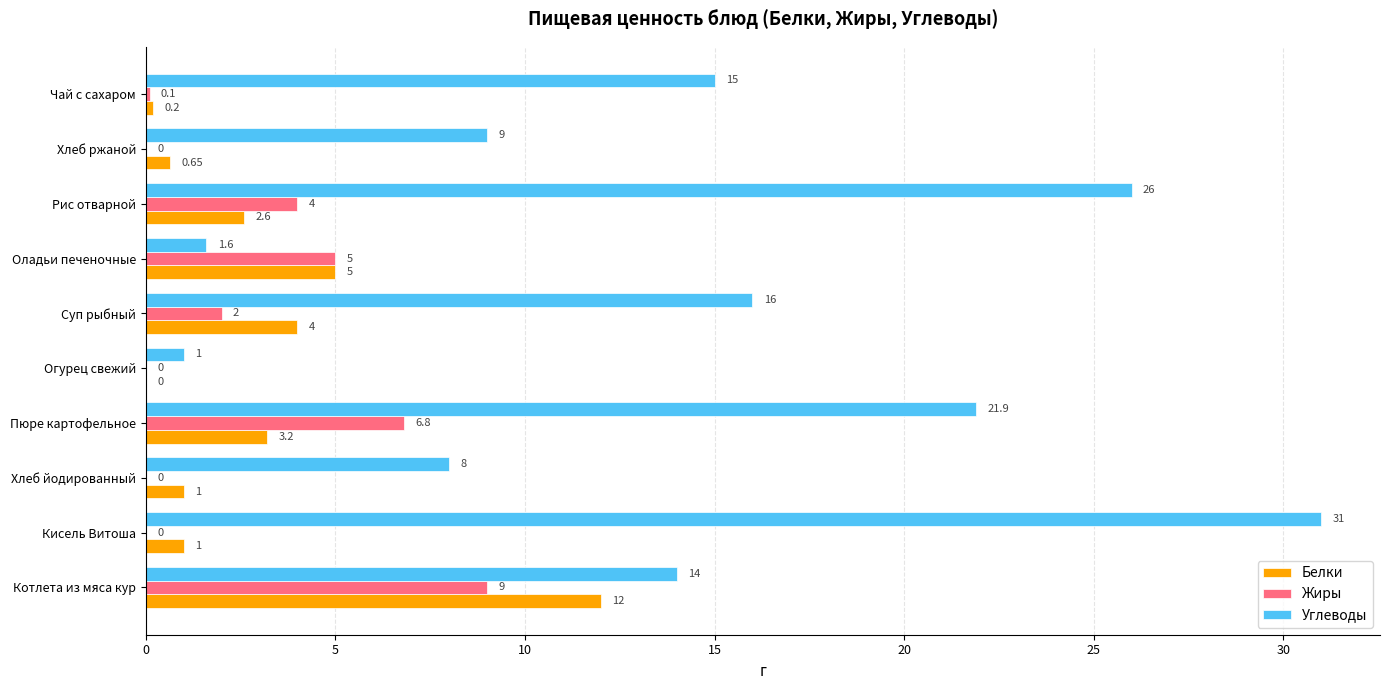

What is the sum of the Углеводы values at Суп рыбный and Огурец свежий?

17.0